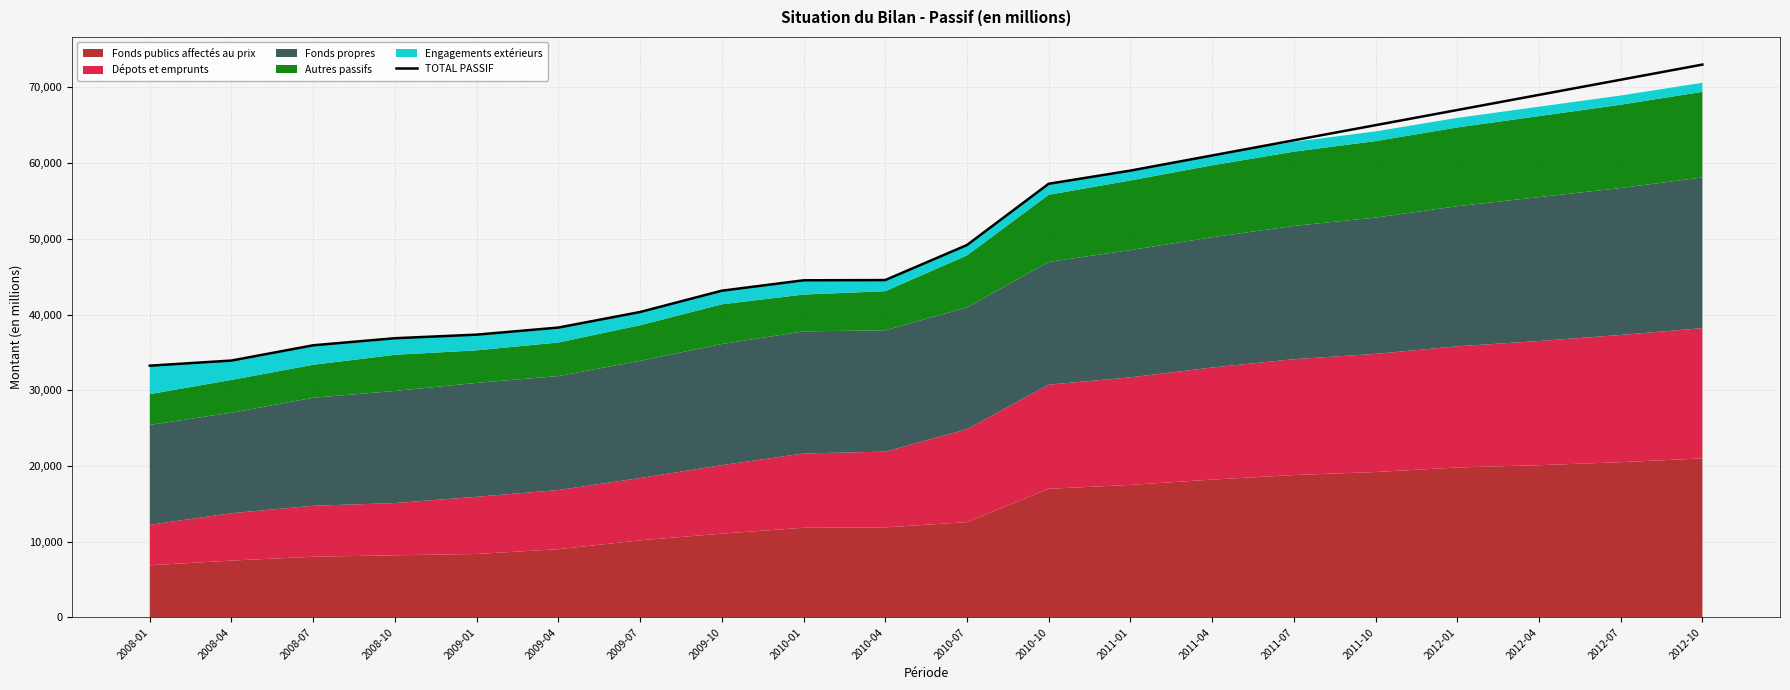

Rank the categories by value from highest to lowest.

2012-10, 2012-07, 2012-04, 2012-01, 2011-10, 2011-07, 2011-04, 2011-01, 2010-10, 2010-07, 2010-04, 2010-01, 2009-10, 2009-07, 2009-04, 2009-01, 2008-10, 2008-07, 2008-04, 2008-01